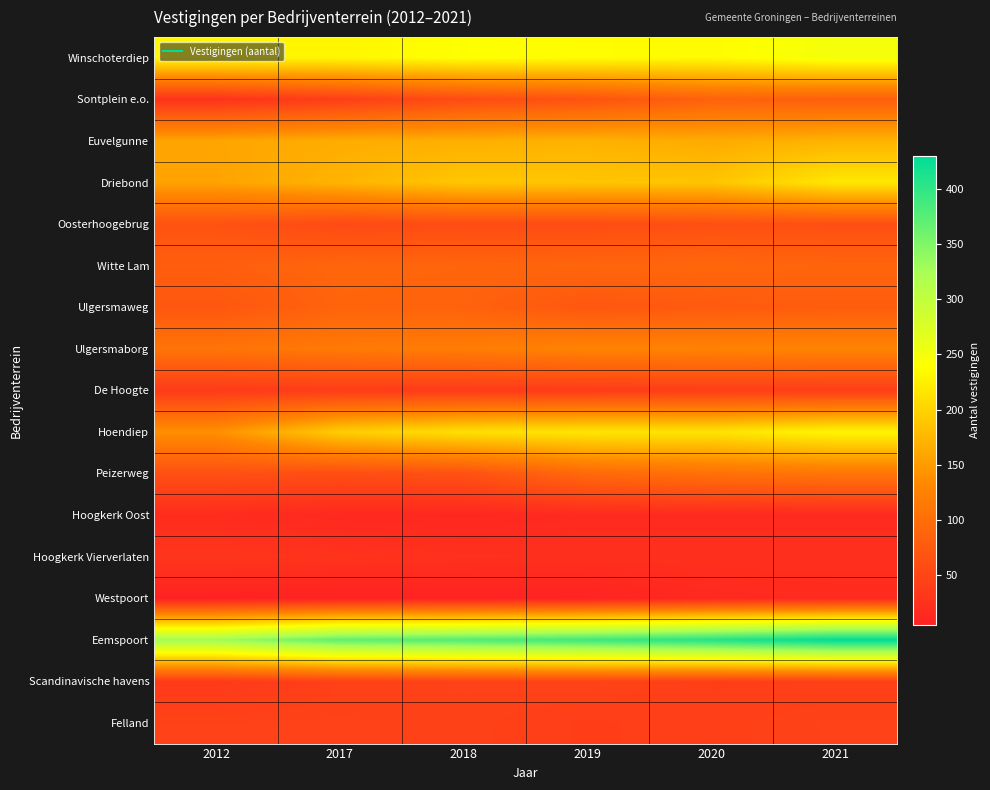

What is the greatest value displayed?

430